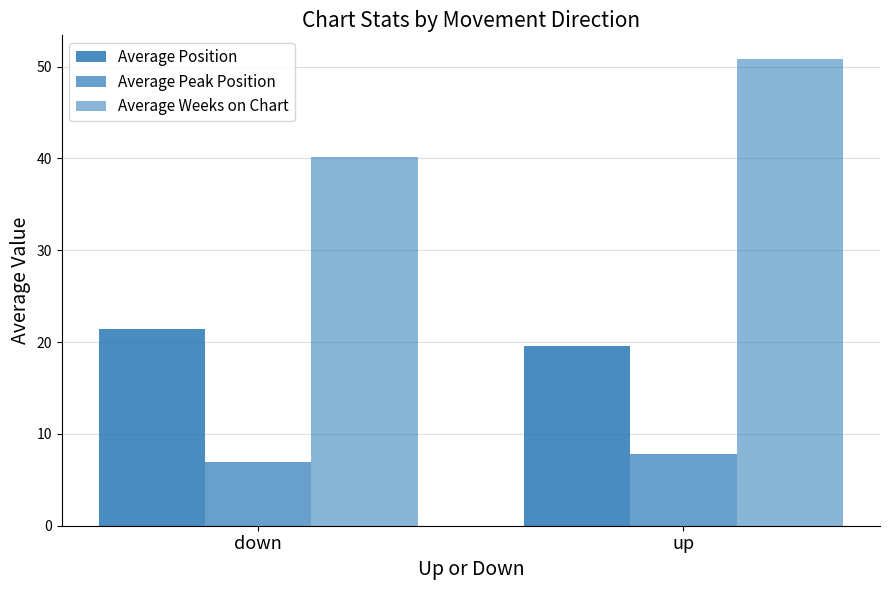

What is the average value of the Average Peak Position series?

7.4